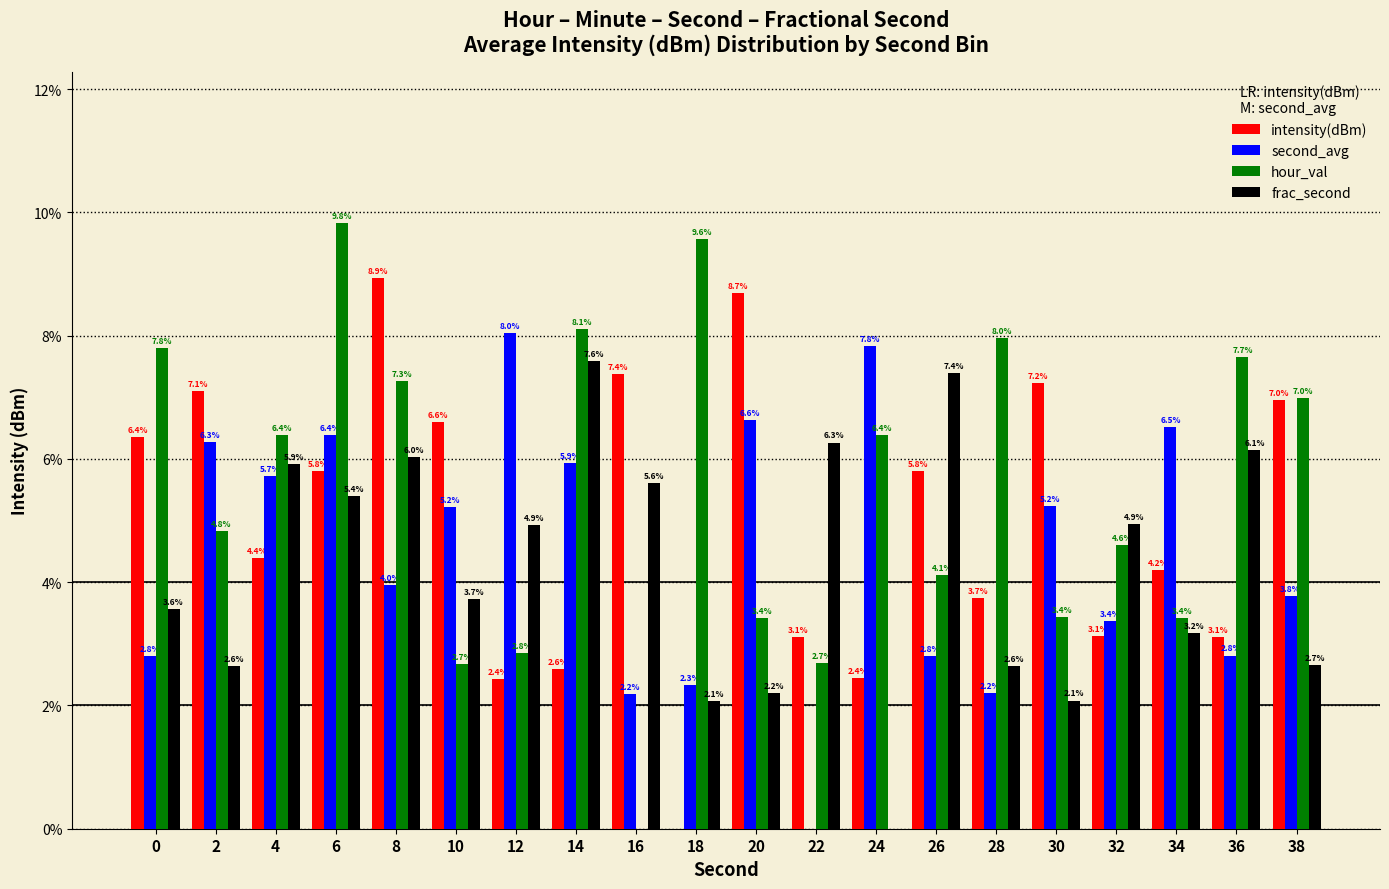

Reading left to right, what are all the values shown in this chart?

intensity(dBm): 0=6.4	2=7.1	4=4.4	6=5.8	8=8.9	10=6.6	12=2.4	14=2.6	16=7.4	18=0.0	20=8.7	22=3.1	24=2.4	26=5.8	28=3.7	30=7.2	32=3.1	34=4.2	36=3.1	38=7.0
second_avg: 0=2.8	2=6.3	4=5.7	6=6.4	8=4.0	10=5.2	12=8.0	14=5.9	16=2.2	18=2.3	20=6.6	22=0.0	24=7.8	26=2.8	28=2.2	30=5.2	32=3.4	34=6.5	36=2.8	38=3.8
hour_val: 0=7.8	2=4.8	4=6.4	6=9.8	8=7.3	10=2.7	12=2.8	14=8.1	16=0.0	18=9.6	20=3.4	22=2.7	24=6.4	26=4.1	28=8.0	30=3.4	32=4.6	34=3.4	36=7.7	38=7.0
frac_second: 0=3.6	2=2.6	4=5.9	6=5.4	8=6.0	10=3.7	12=4.9	14=7.6	16=5.6	18=2.1	20=2.2	22=6.3	24=0.0	26=7.4	28=2.6	30=2.1	32=4.9	34=3.2	36=6.1	38=2.7